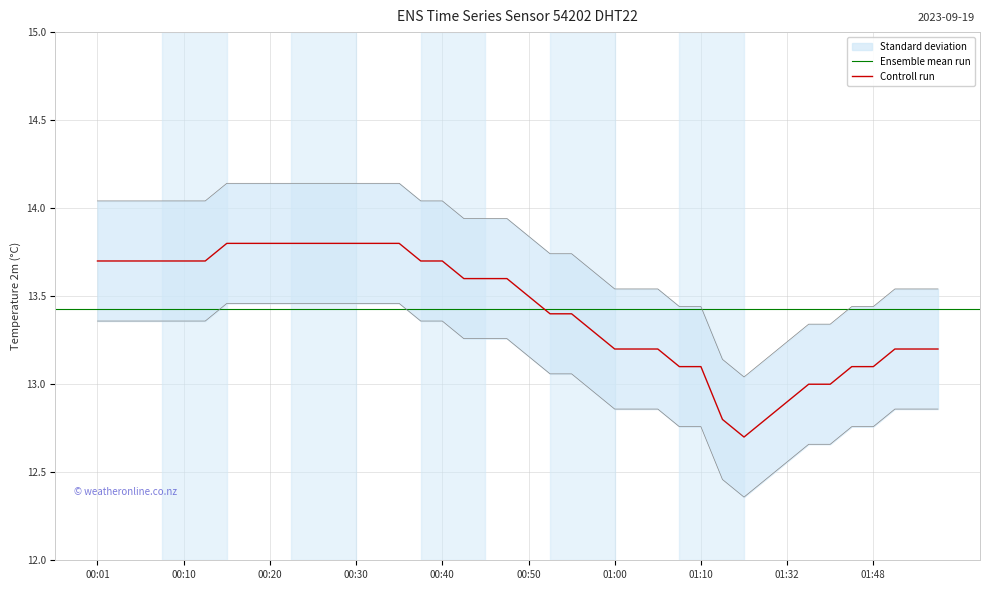

Is it true that the value at 00:18 is 23.9?

False